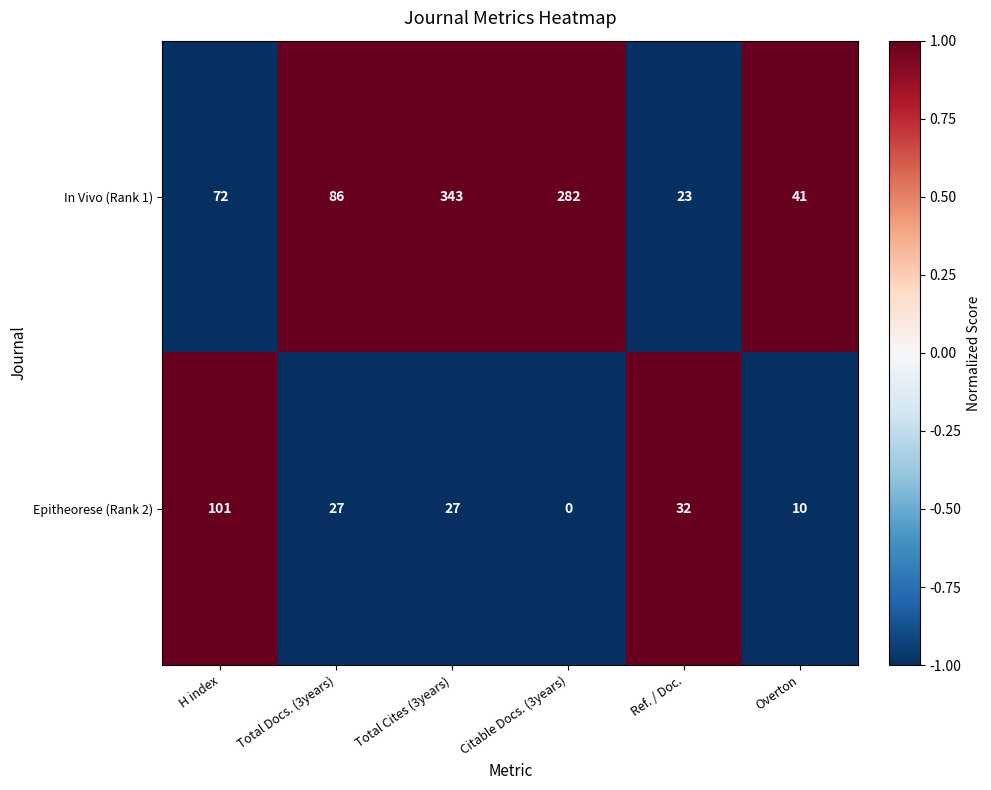

Count the number of categories in the chart.

6